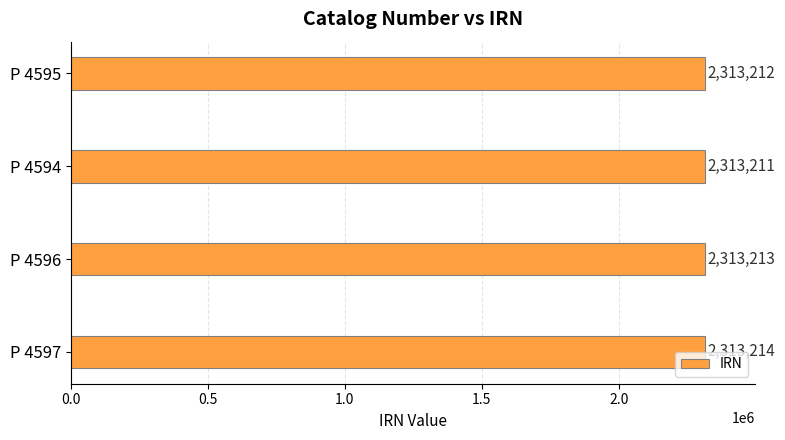

Where is the data nearest to the value 2313212?

P 4595